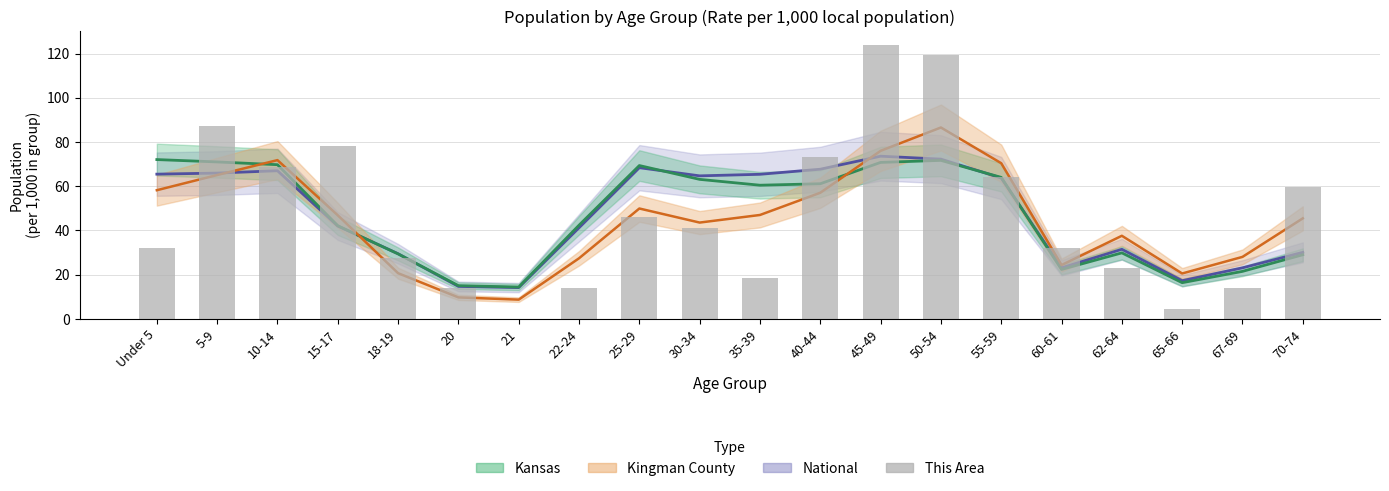

How many values are below 41?

10